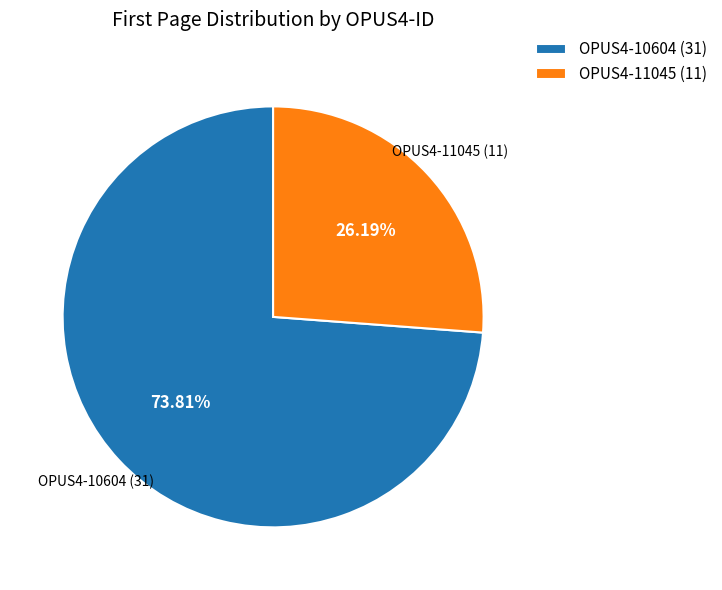

How many segments does this pie chart have?

2